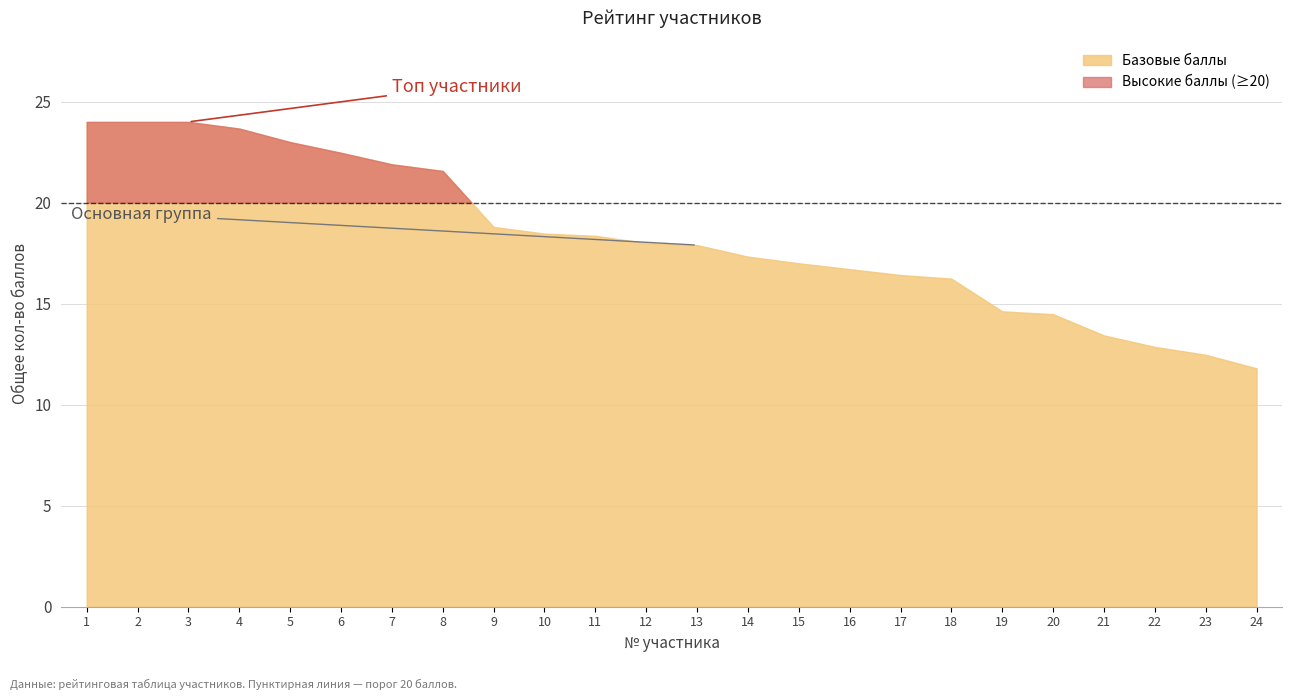

True or false: the data has more than 2 interior local peaks.

False